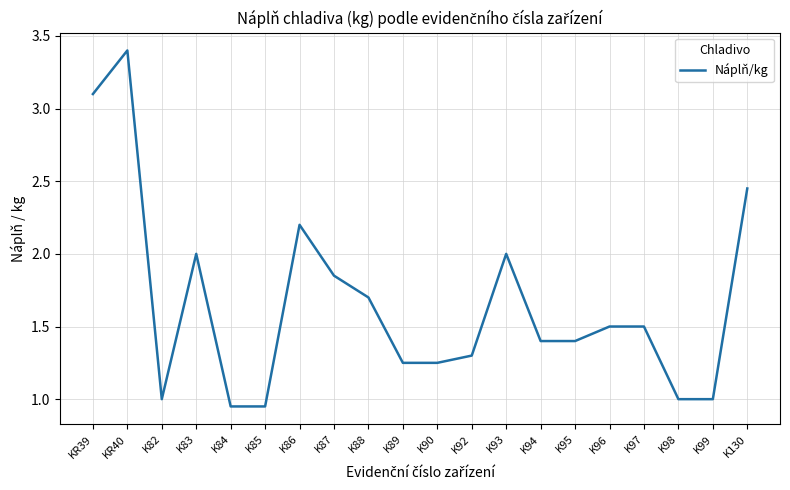

Which category has the highest value across all series?

KR40